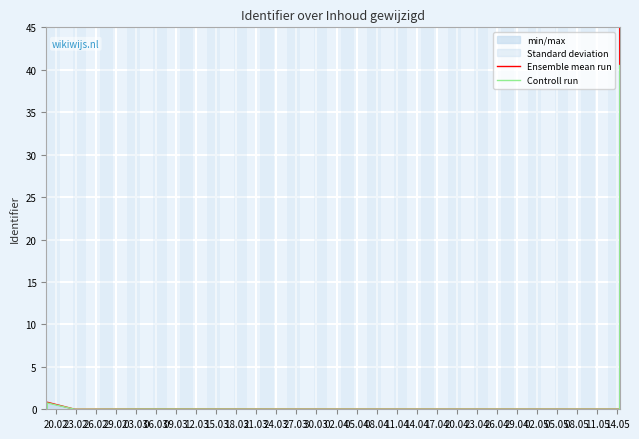

List the series in order of their peak value, lowest first.

Controll run, Ensemble mean run